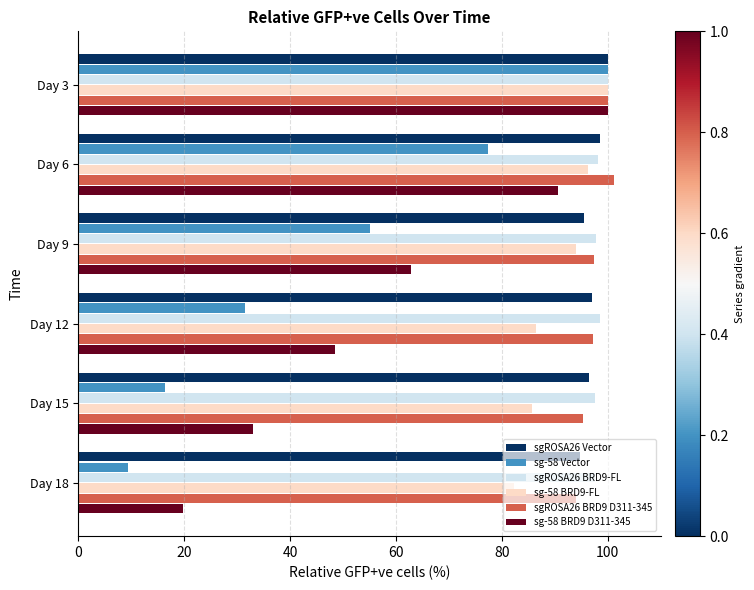

Count the number of categories in the chart.

6